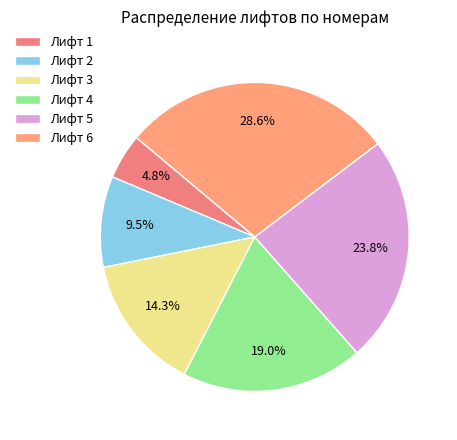

To the nearest percent, what percentage of the pie is Лифт 4?

19%